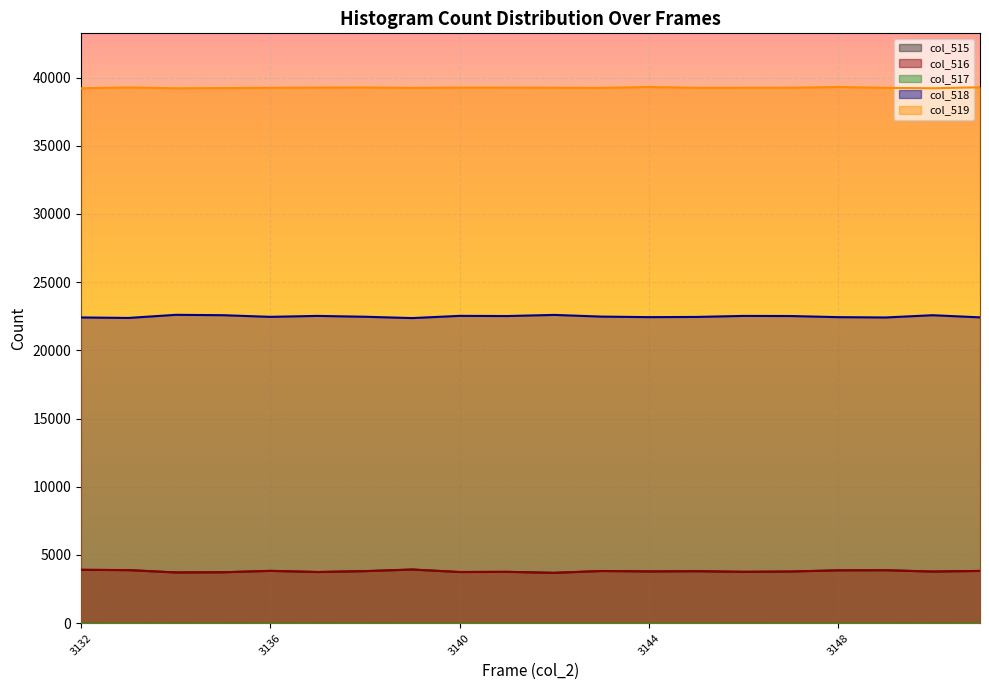

Which series has the largest total across all categories?

col_519